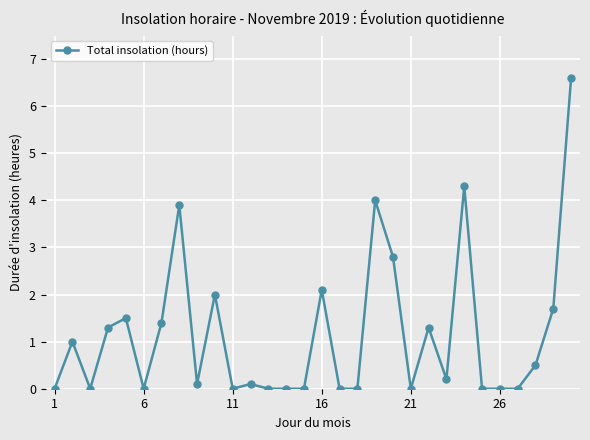

True or false: the data has more than 1 interior local peaks.

True